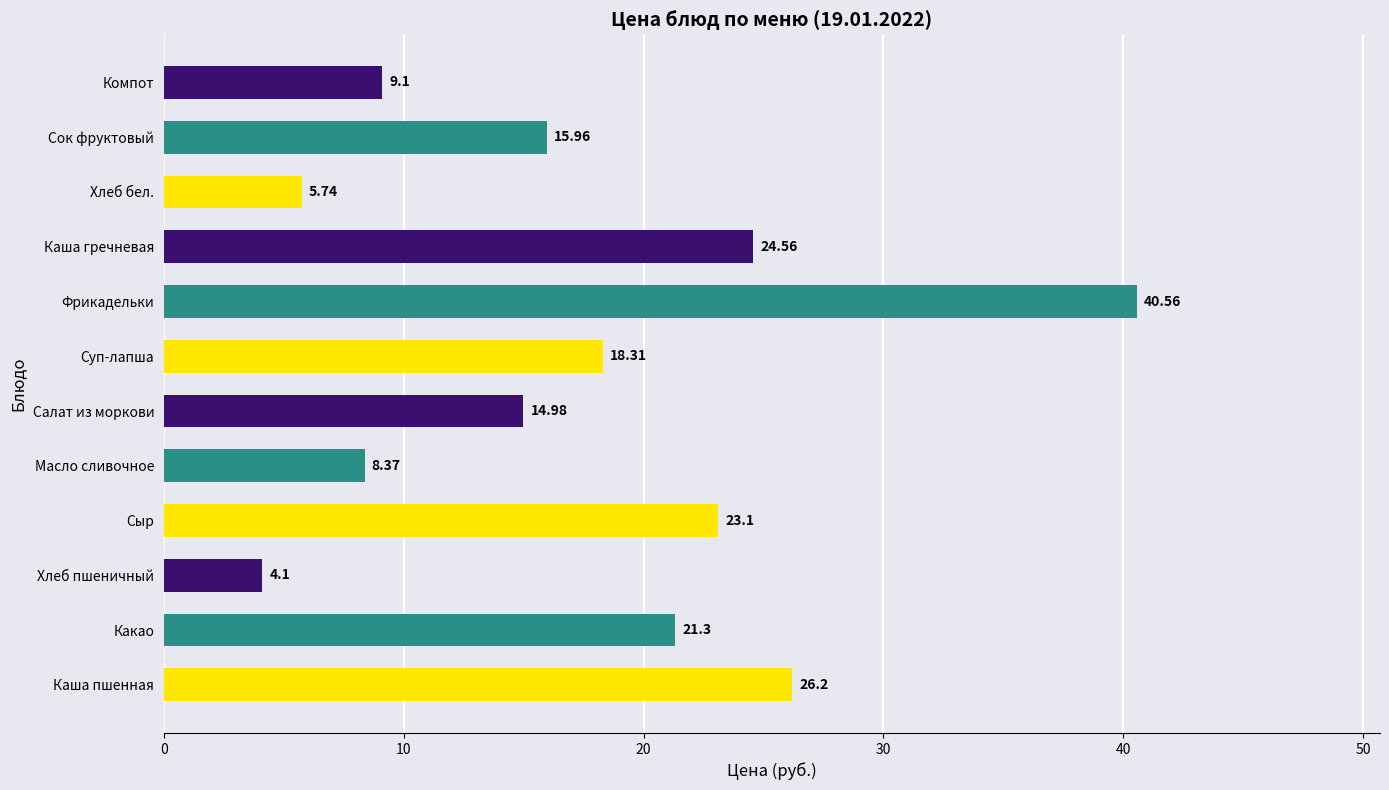

How many data points does each series have?

12